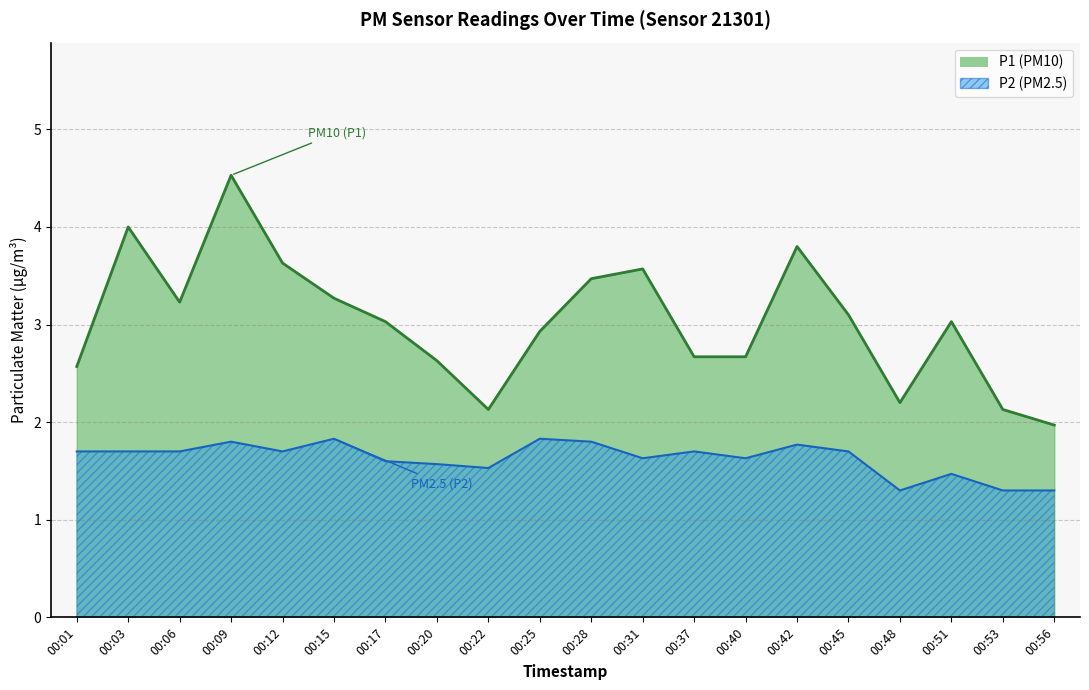

True or false: P1 and P2 intersect in this chart.

False